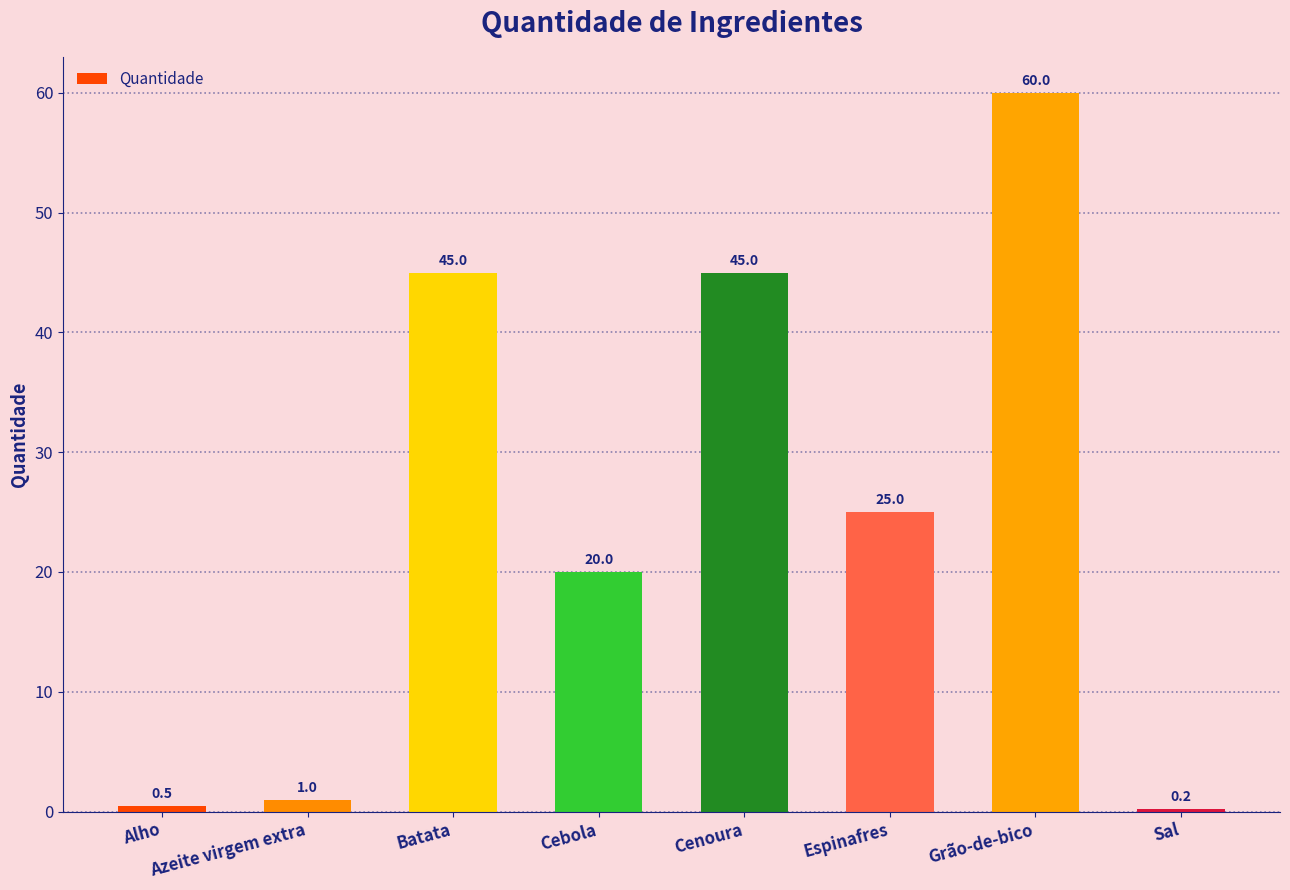

Which has a higher value, Cebola or Sal?

Cebola